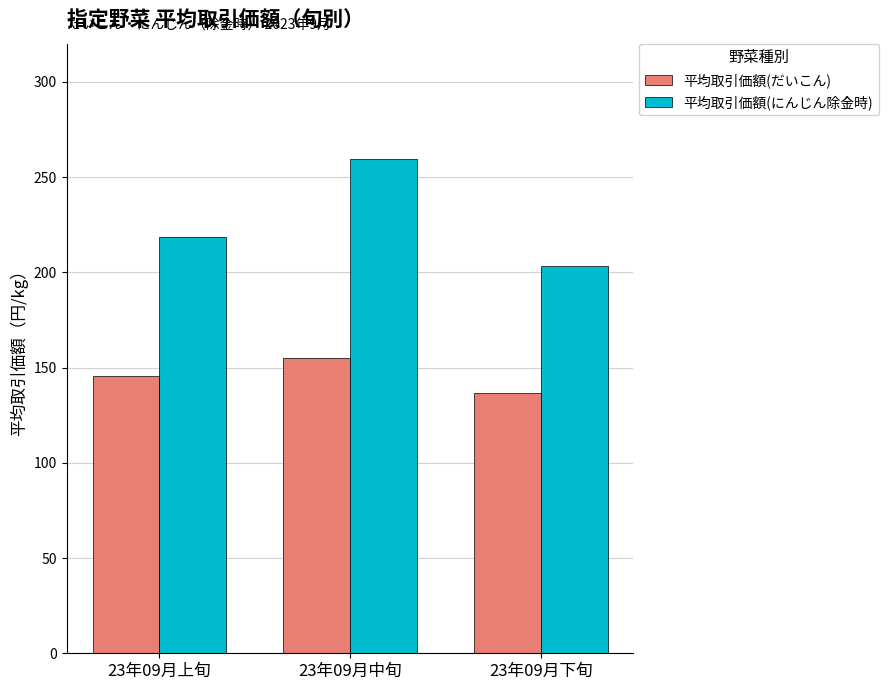

How many data points does each series have?

3